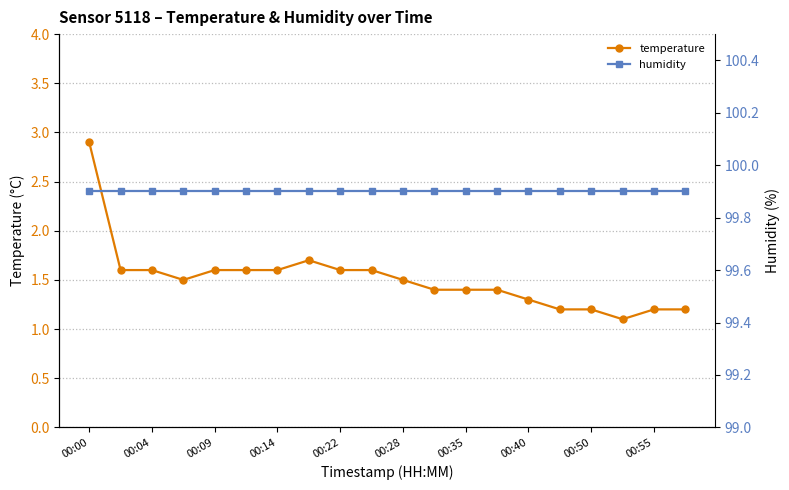

True or false: temperature has a value of 1.6 at 00:14.

True